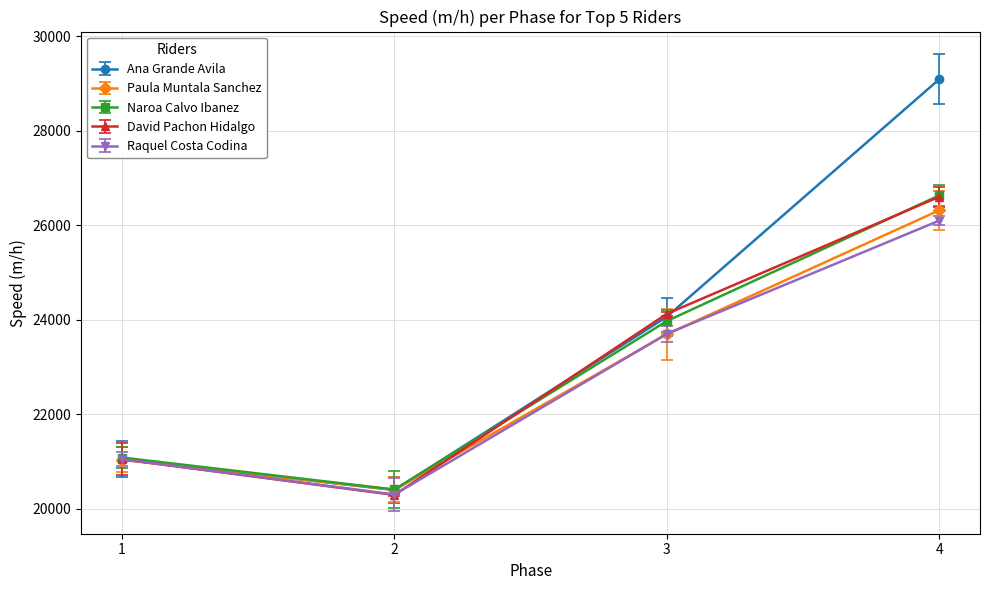

What is the difference between the second highest and second lowest values in the Naroa Calvo Ibanez series?

2890